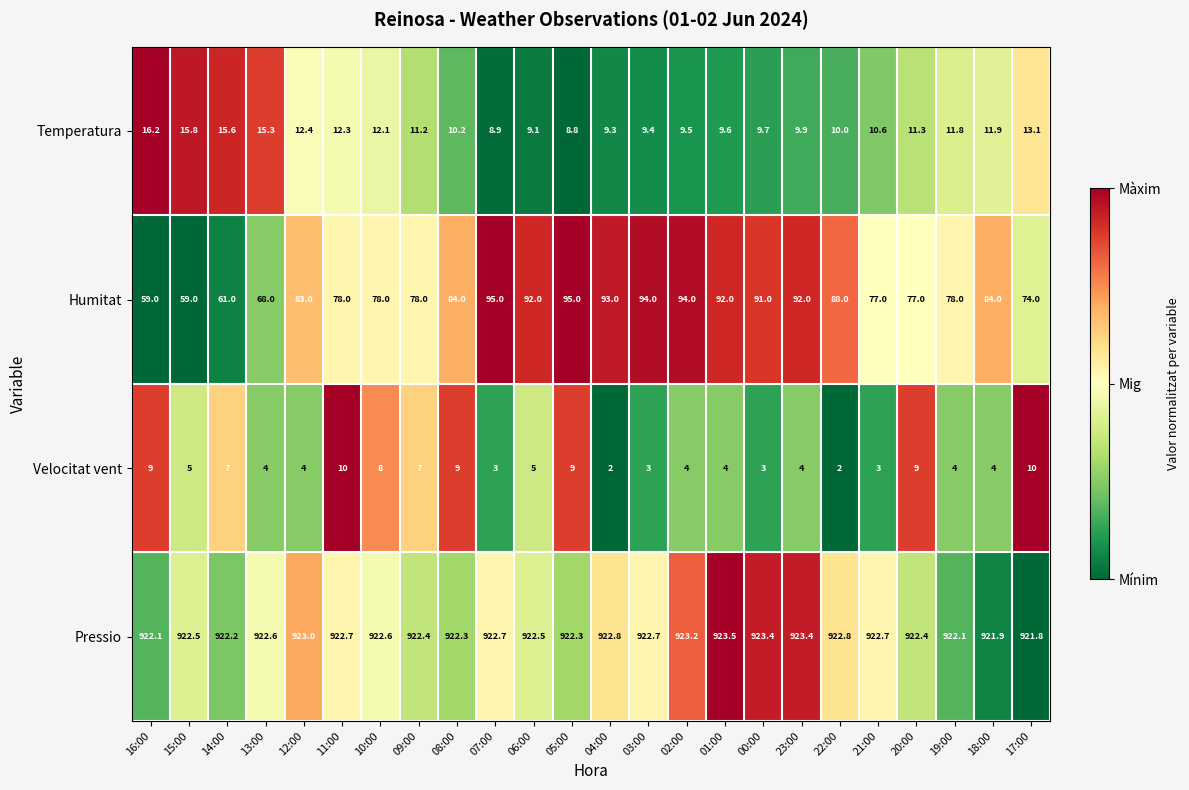

What is the minimum value for Temperatura?

8.8